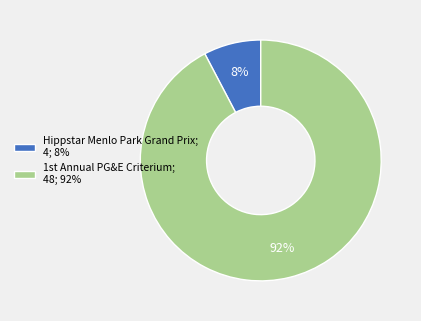

Rank the categories by value from highest to lowest.

1st Annual PG&E Criterium, Hippstar Menlo Park Grand Prix